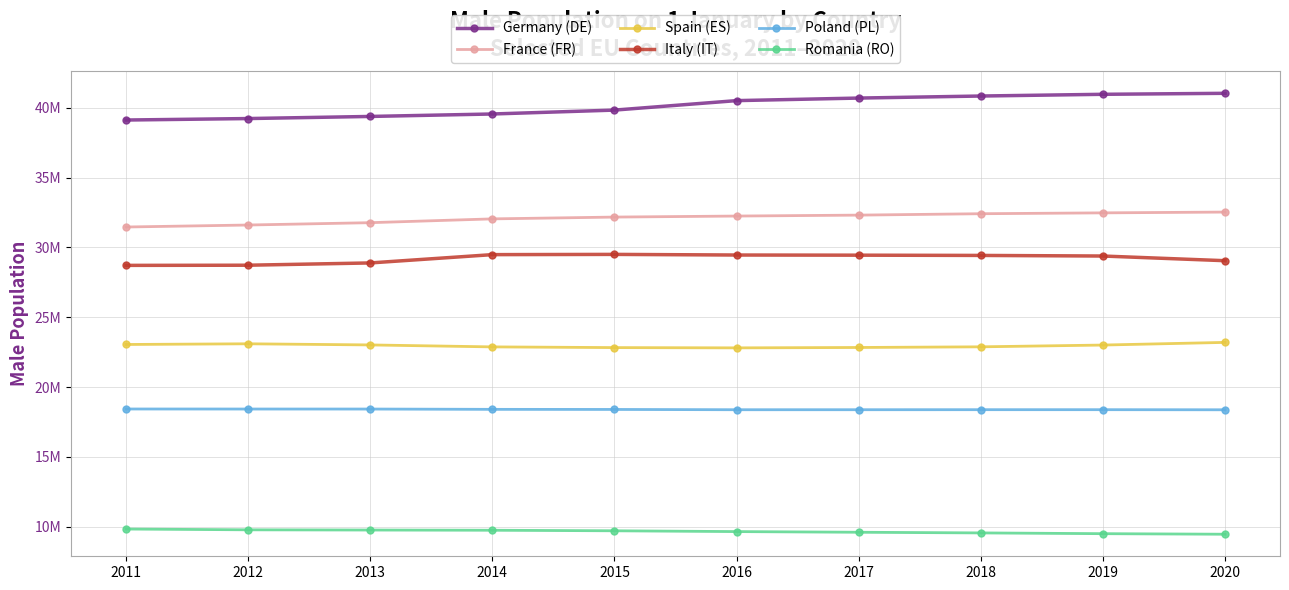

What is the total value across all series at 2020?

153653733